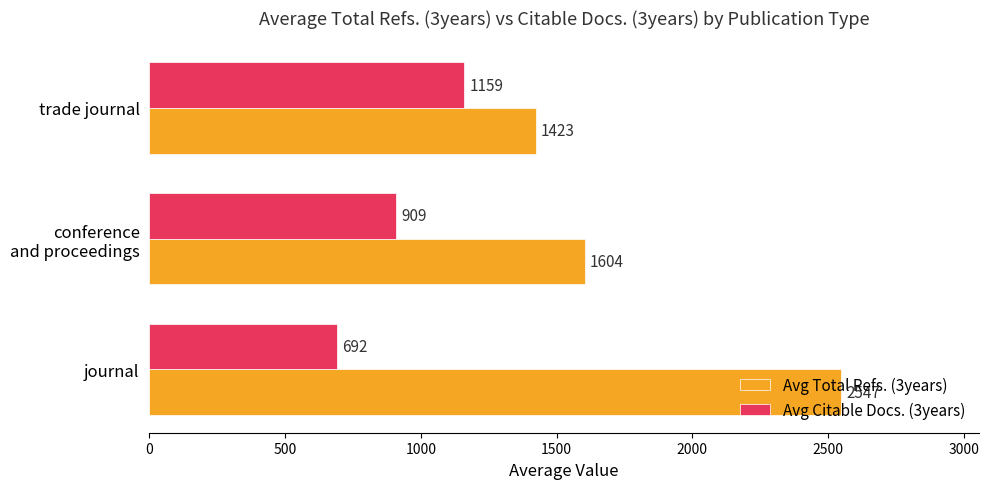

What is the average value of the Avg Citable Docs. (3years) series?

919.8